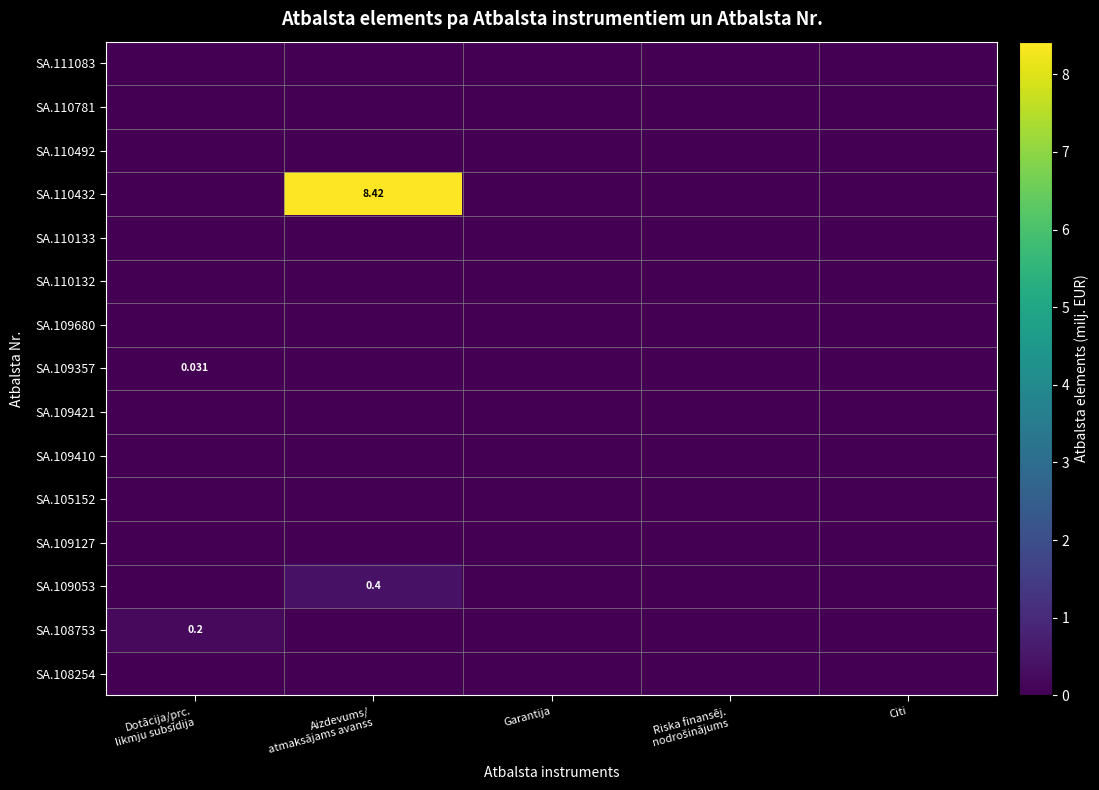

Is it true that SA.110492 equals 0.0 at Aizdevums/ atmaksājams avanss?

True